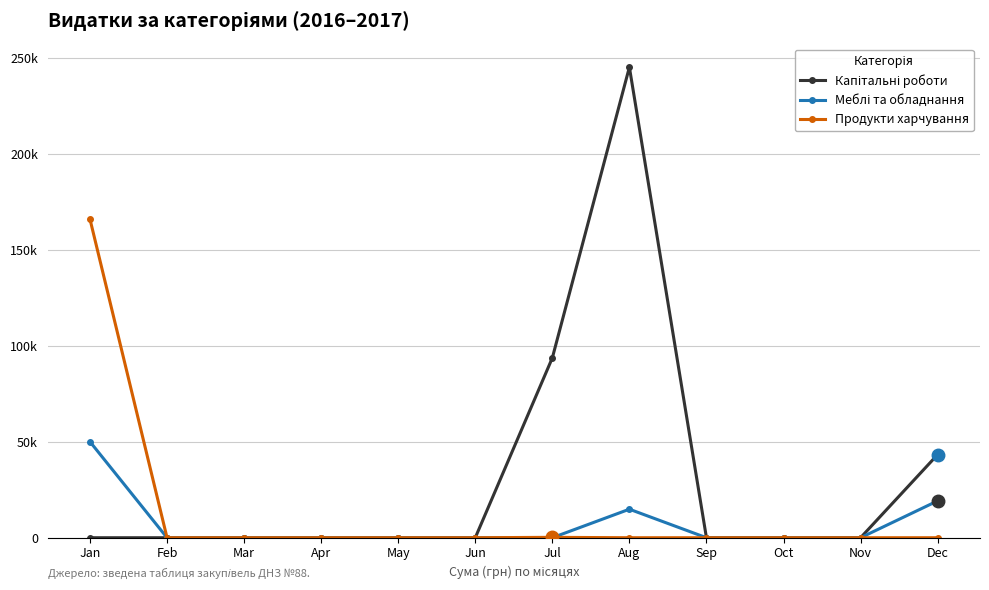

How many distinct data groups are displayed?

3